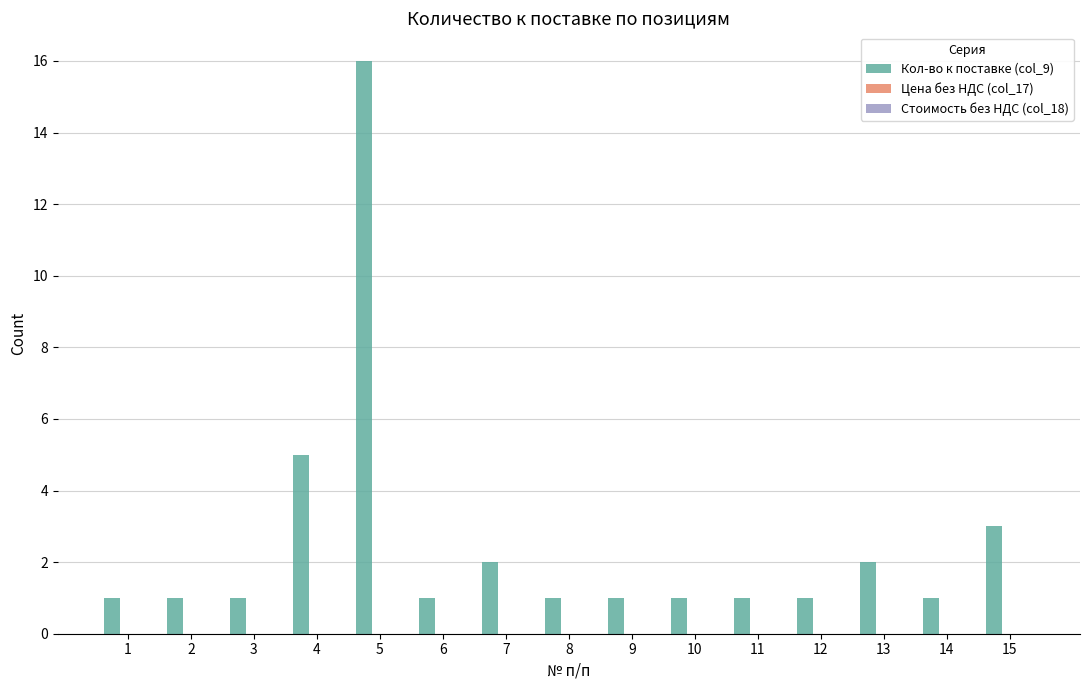

Reading left to right, what are all the values shown in this chart?

1	1	1	5	16	1	2	1	1	1	1	1	2	1	3